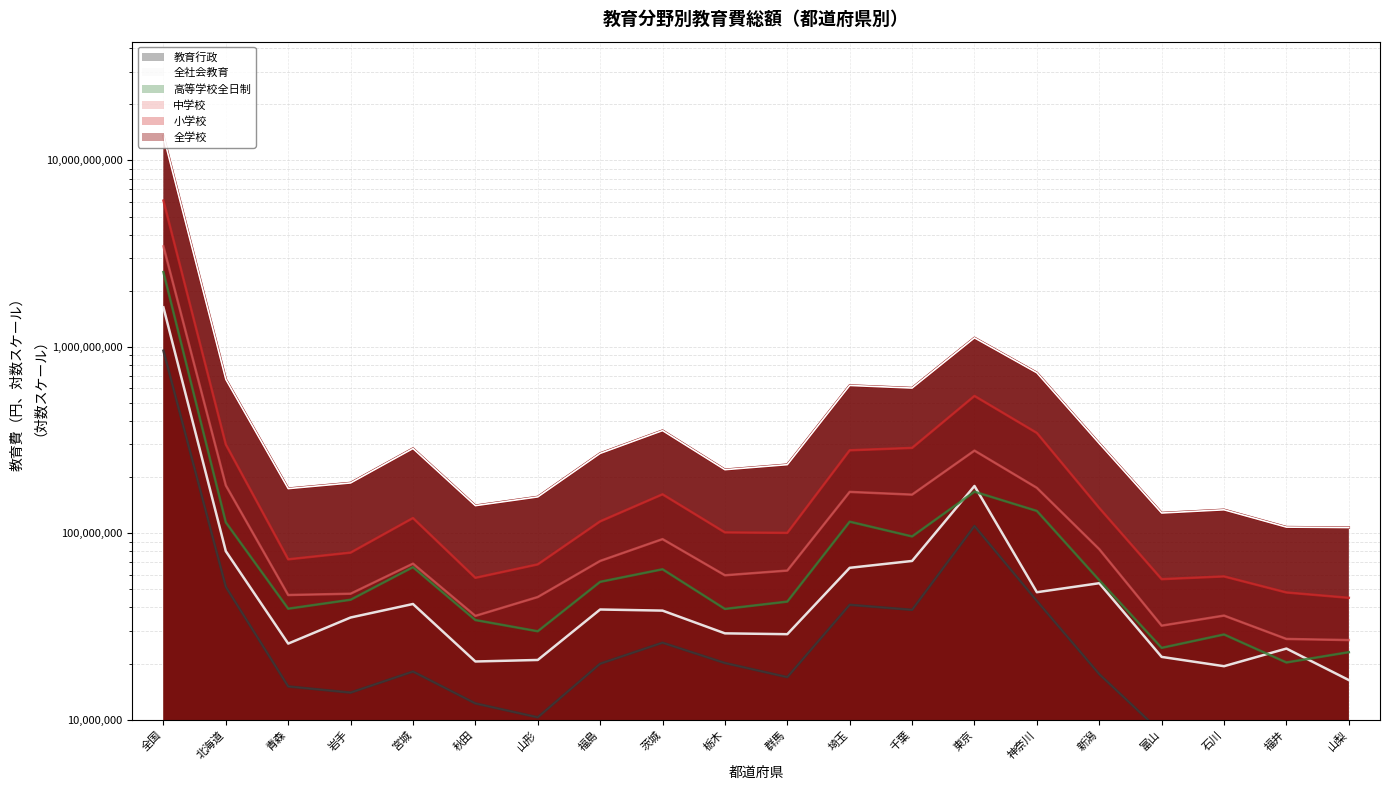

Is the value of 教育行政 at 山梨 greater than the value of 小学校 at 北海道?

No